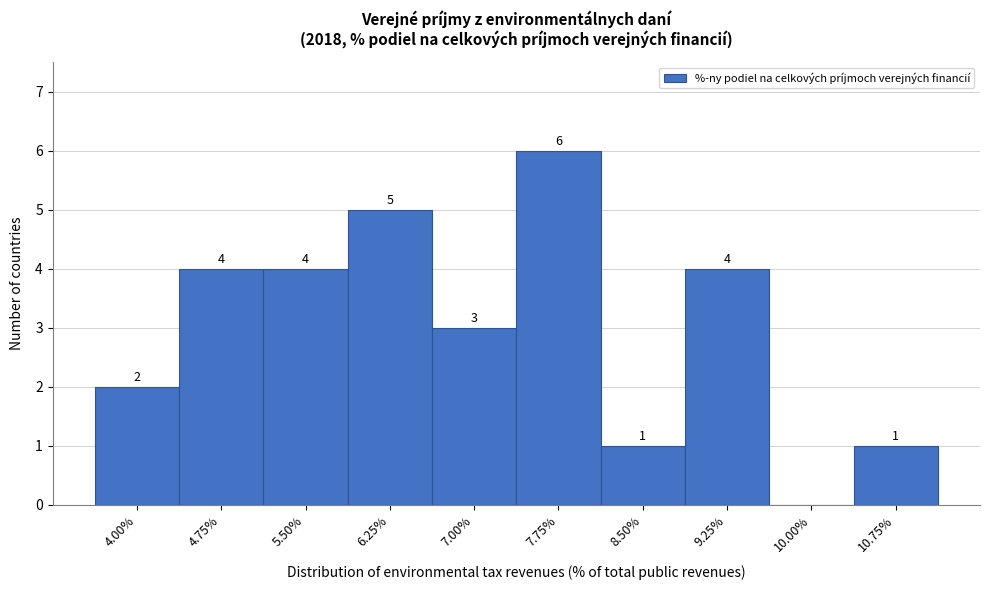

Reading right to left, list all the values displayed in this chart.

10.75%=1	10.00%=0	9.25%=4	8.50%=1	7.75%=6	7.00%=3	6.25%=5	5.50%=4	4.75%=4	4.00%=2